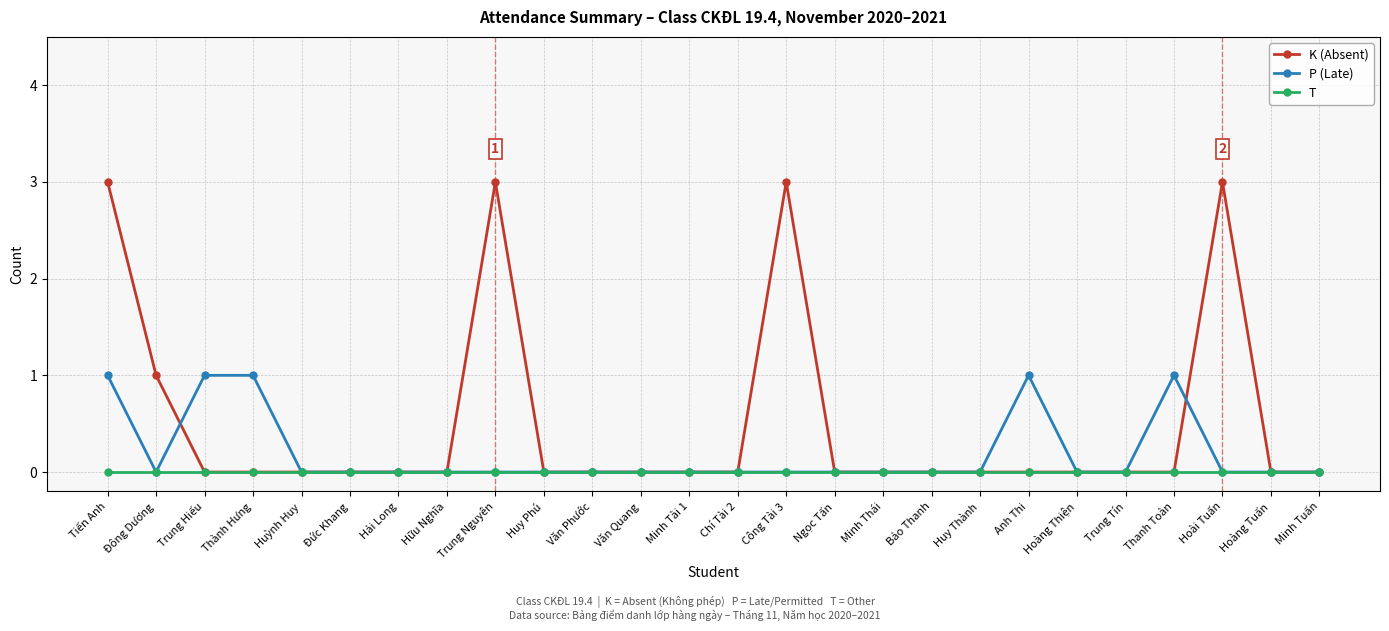

How many P (Late) values are between 0 and 1?

26